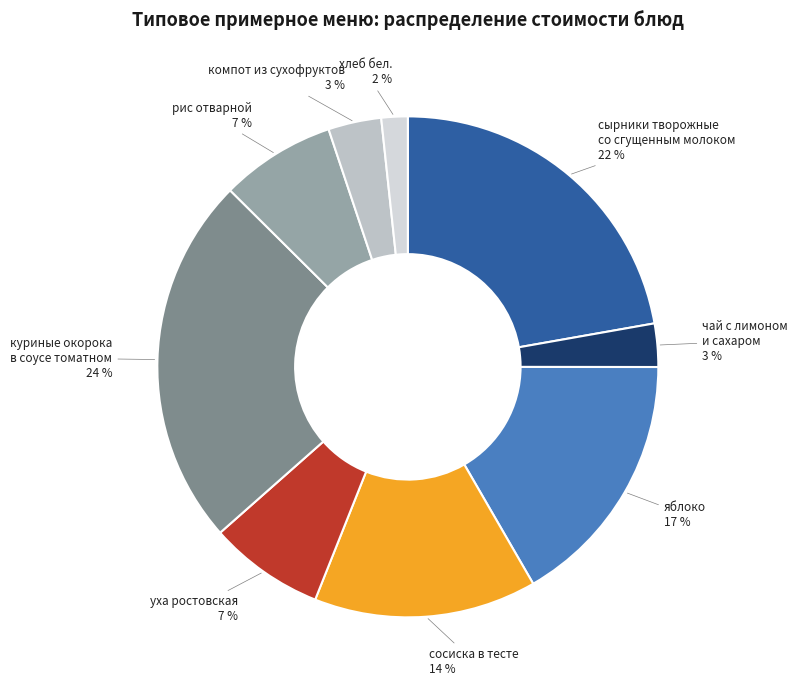

What is the smallest slice in the pie chart?

хлеб бел.